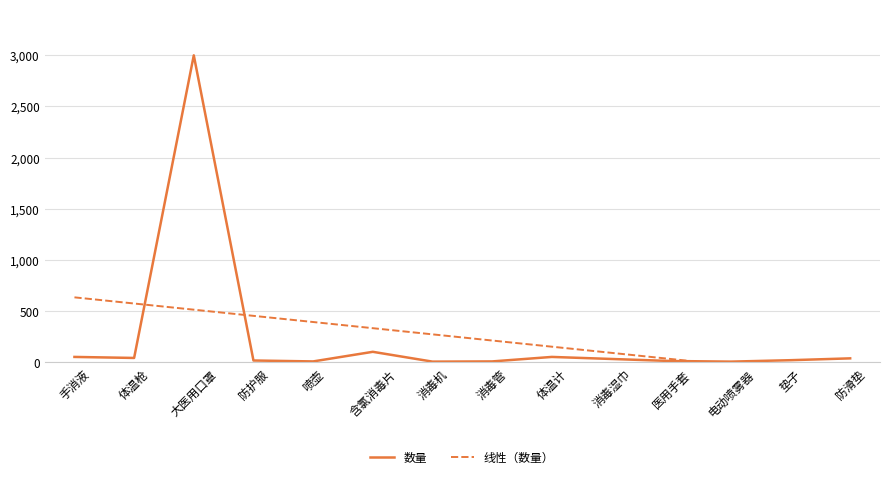

Is it true that 线性（数量） equals 391.5 at 喷壶?

True